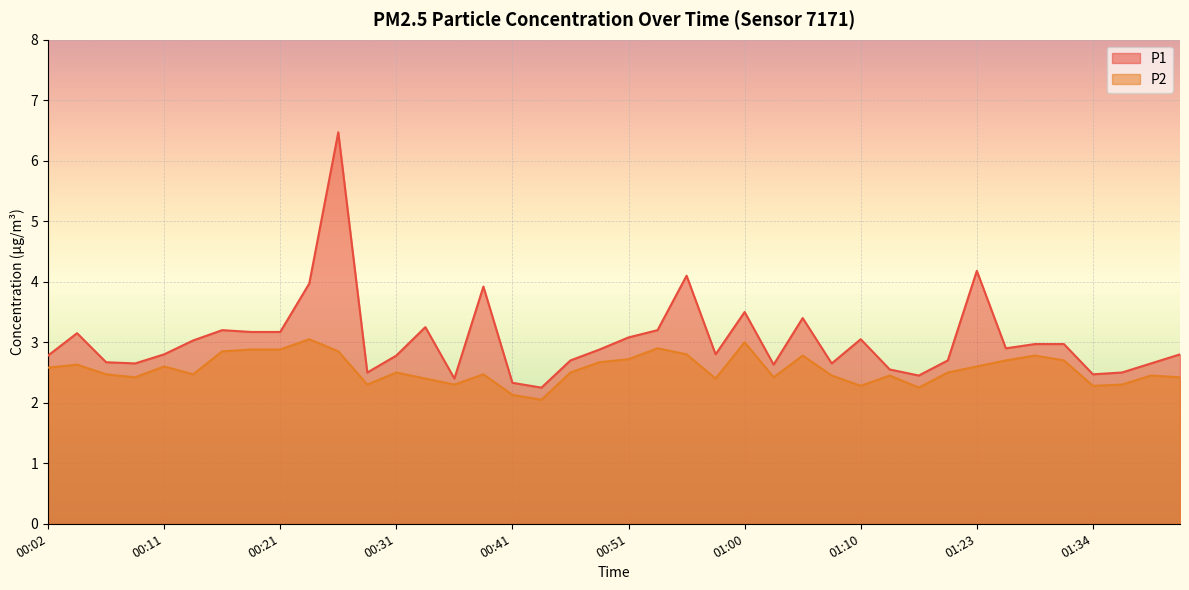

What is the label of the 9th point from the left?

00:21